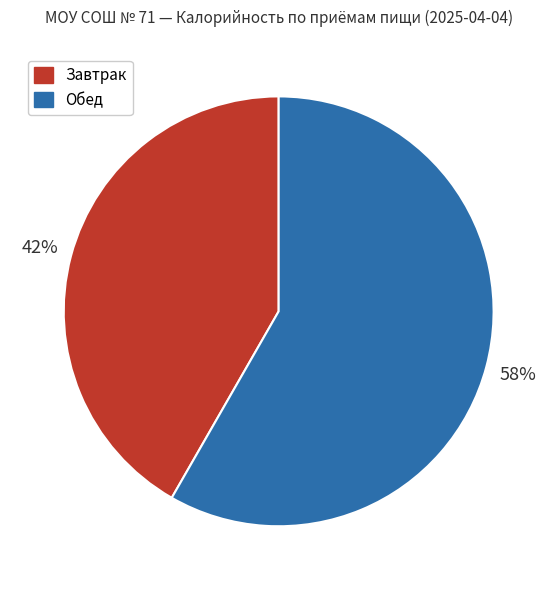

To the nearest percent, what percentage of the pie is Обед?

58%